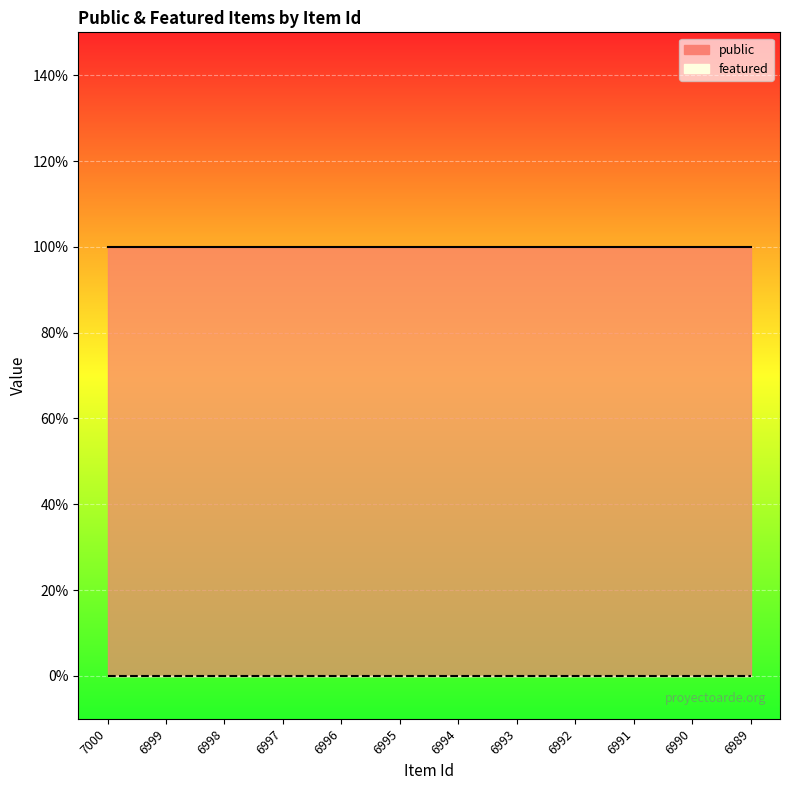

How many lines are shown in the chart?

2